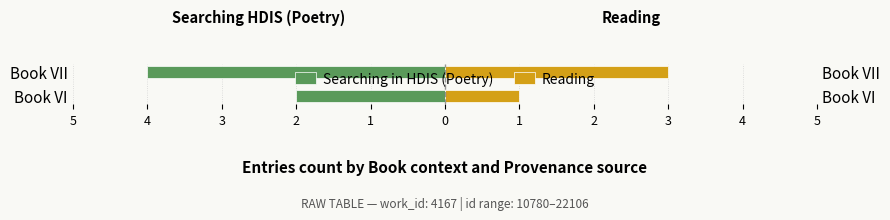

Reading left to right, extract all data points from this chart.

Searching in HDIS (Poetry): -2	-4
Reading: 1	3